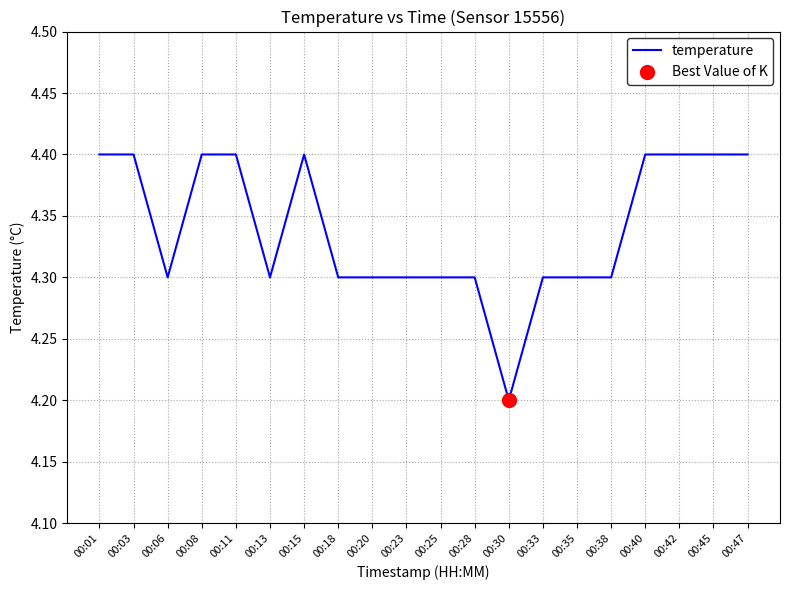

What is the change in value from 00:06 to 00:47?

+0.1